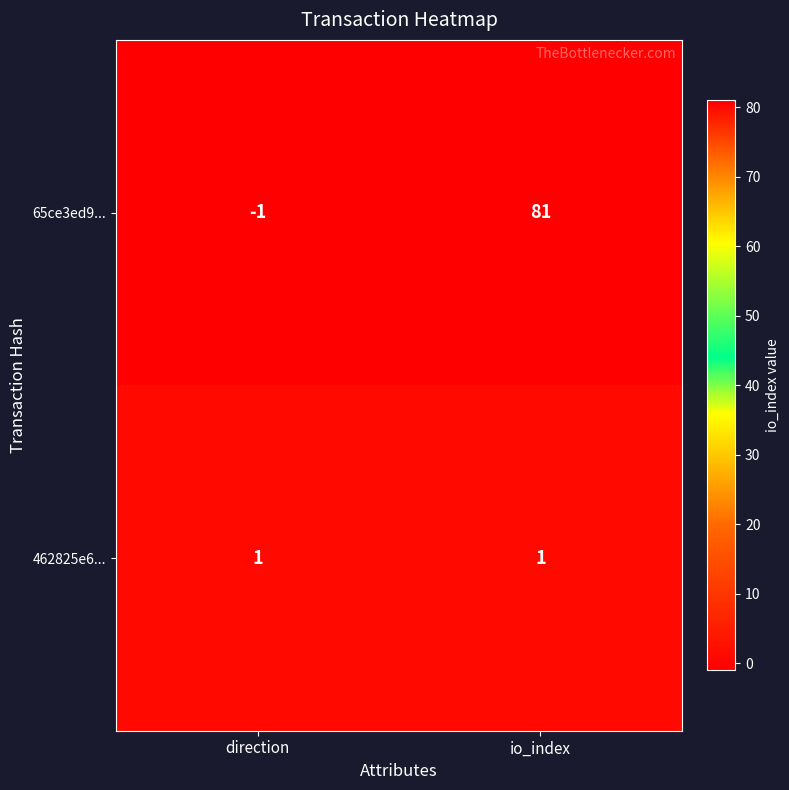

The 462825e6... series shows 1 at io_index. True or false?

True